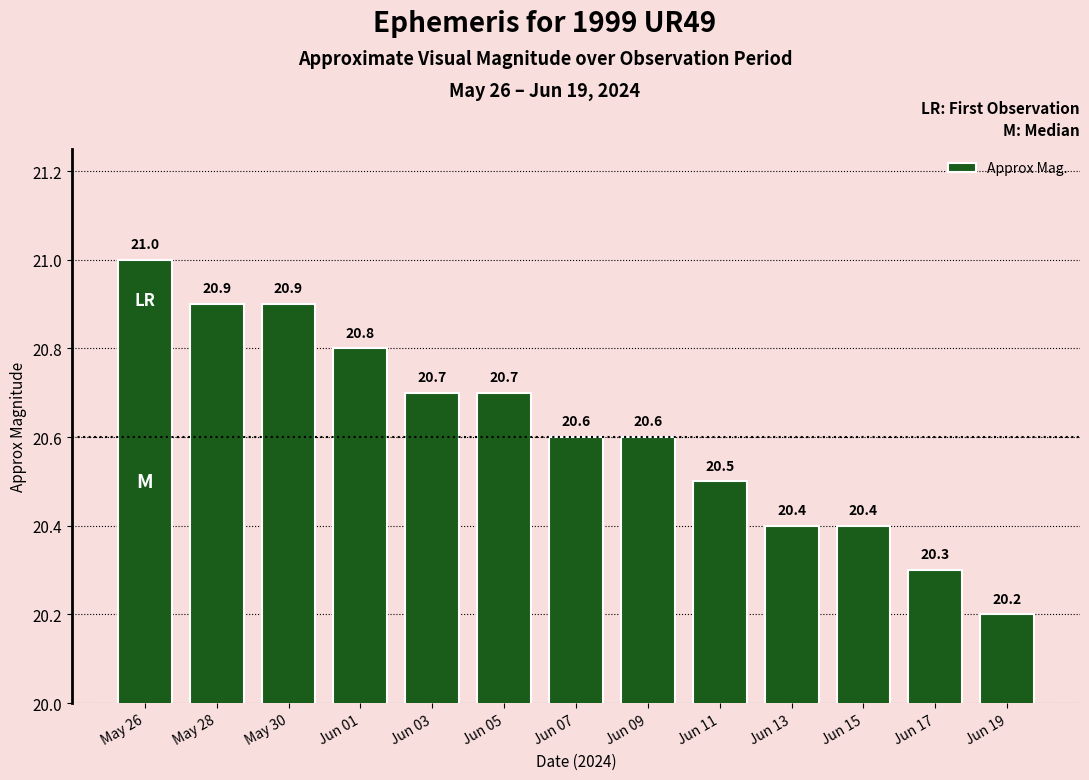

How many series are shown in this chart?

1